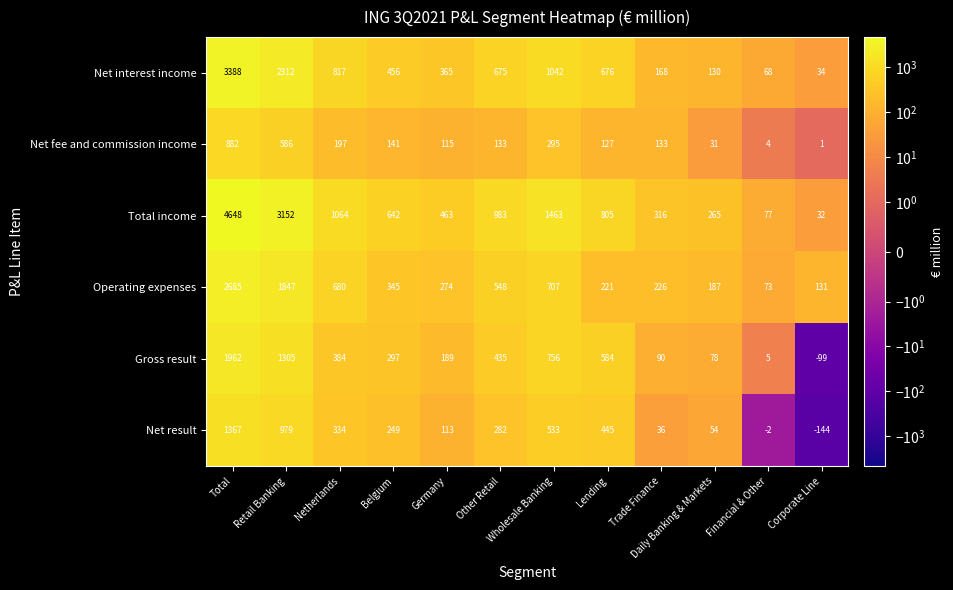

Rank the series by their maximum value, from lowest to highest.

Net fee and commission income, Net result, Gross result, Operating expenses, Net interest income, Total income